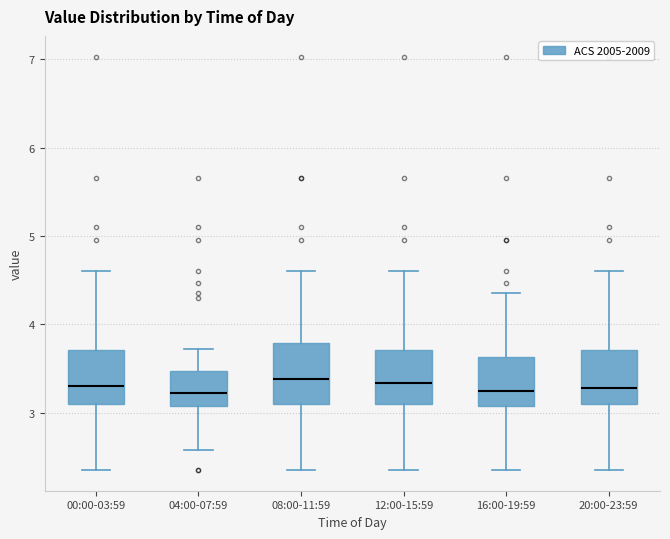

Reading left to right, read every box against the y-axis: the position of its median line, the range the box covers, and the ends of its whiskers. The values are not printed on the chart, so give them approximately, as read against the axis.

00:00-03:59: median 3.3, box 3.1 to 3.7, whiskers 2.4 to 4.6
04:00-07:59: median 3.2, box 3.1 to 3.5, whiskers 2.6 to 3.7
08:00-11:59: median 3.4, box 3.1 to 3.8, whiskers 2.4 to 4.6
12:00-15:59: median 3.3, box 3.1 to 3.7, whiskers 2.4 to 4.6
16:00-19:59: median 3.3, box 3.1 to 3.6, whiskers 2.4 to 4.4
20:00-23:59: median 3.3, box 3.1 to 3.7, whiskers 2.4 to 4.6